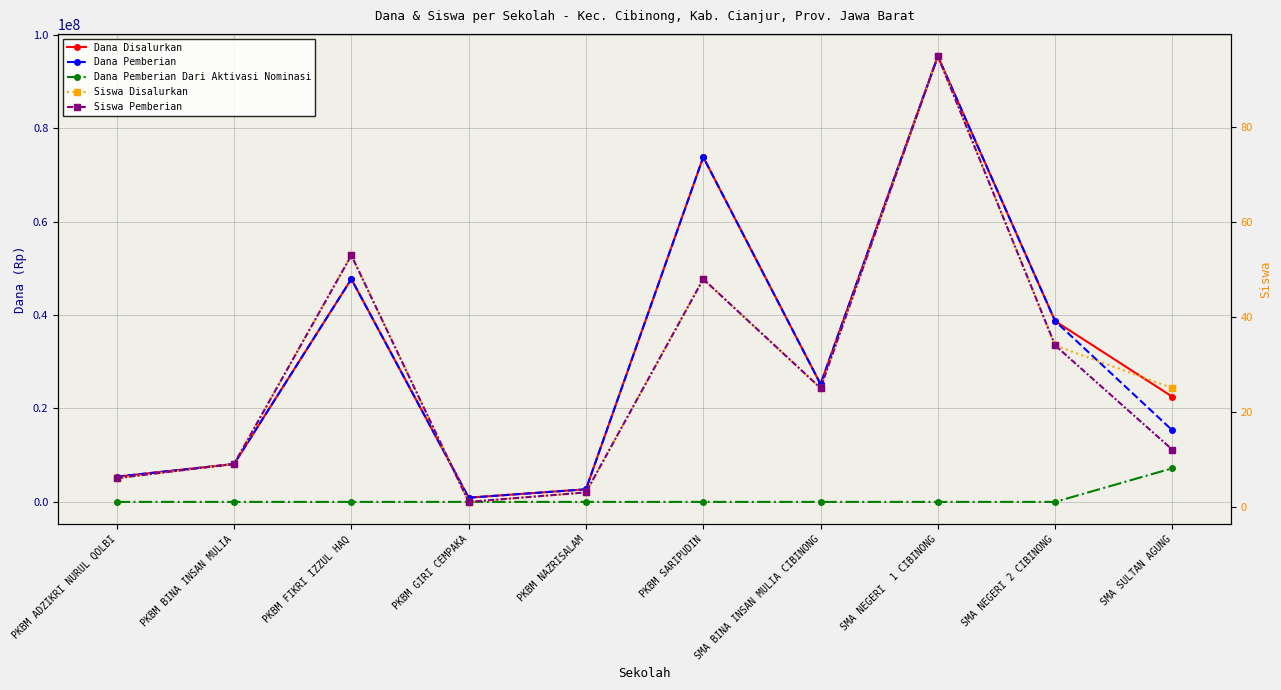

The value of Dana Pemberian Dari Aktivasi Nominasi at SMA NEGERI 2 CIBINONG is 0. True or false?

True